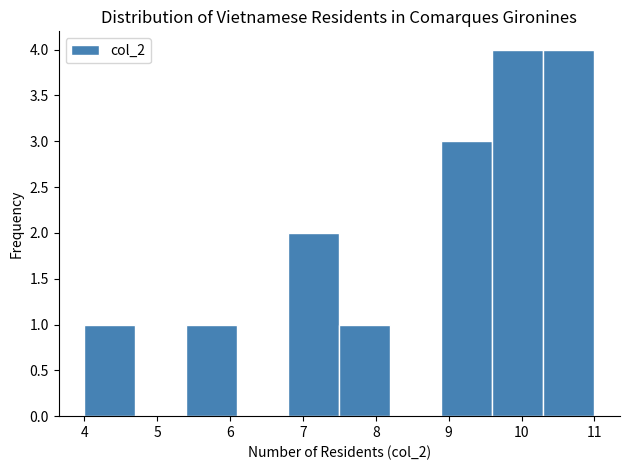

Reading left to right, transcribe this chart: for each bar, give the range it covers on the x-axis and its height. The values are not printed on the chart, so give them approximately, as read against the axis.

4.0 to 4.7: 1
4.7 to 5.4: 0
5.4 to 6.1: 1
6.1 to 6.8: 0
6.8 to 7.5: 2
7.5 to 8.2: 1
8.2 to 8.9: 0
8.9 to 9.6: 3
9.6 to 10.3: 4
10.3 to 11.0: 4